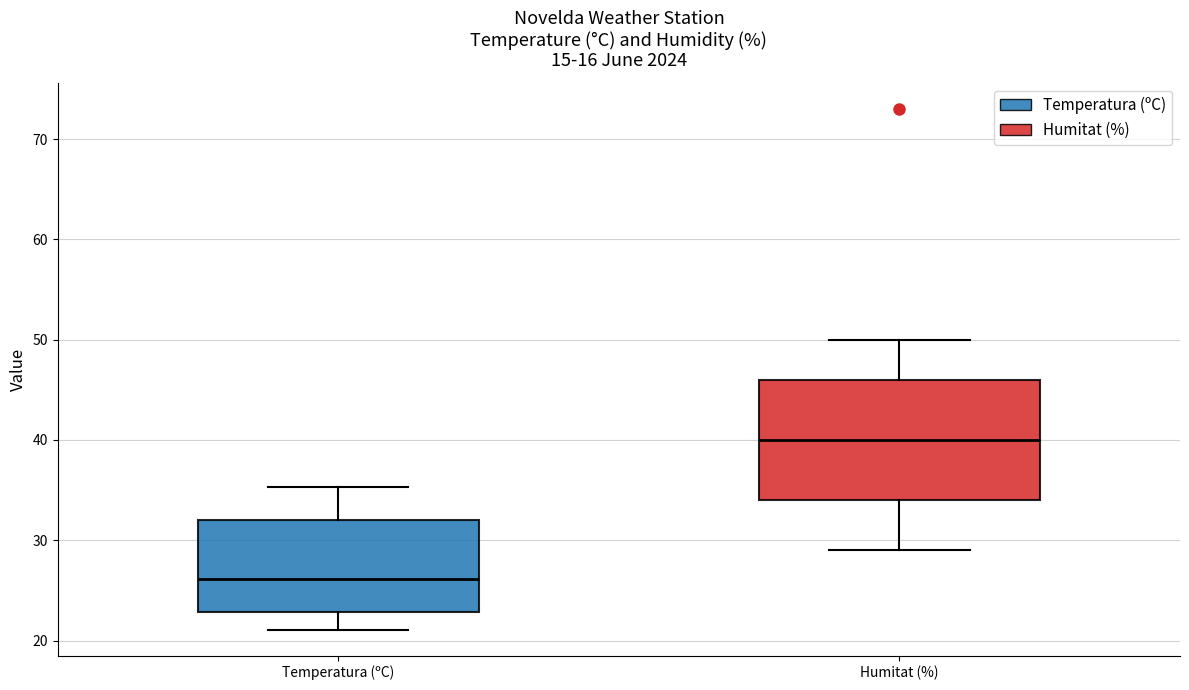

Which box is the tallest, from its lower edge to its upper edge?

Humitat (%)